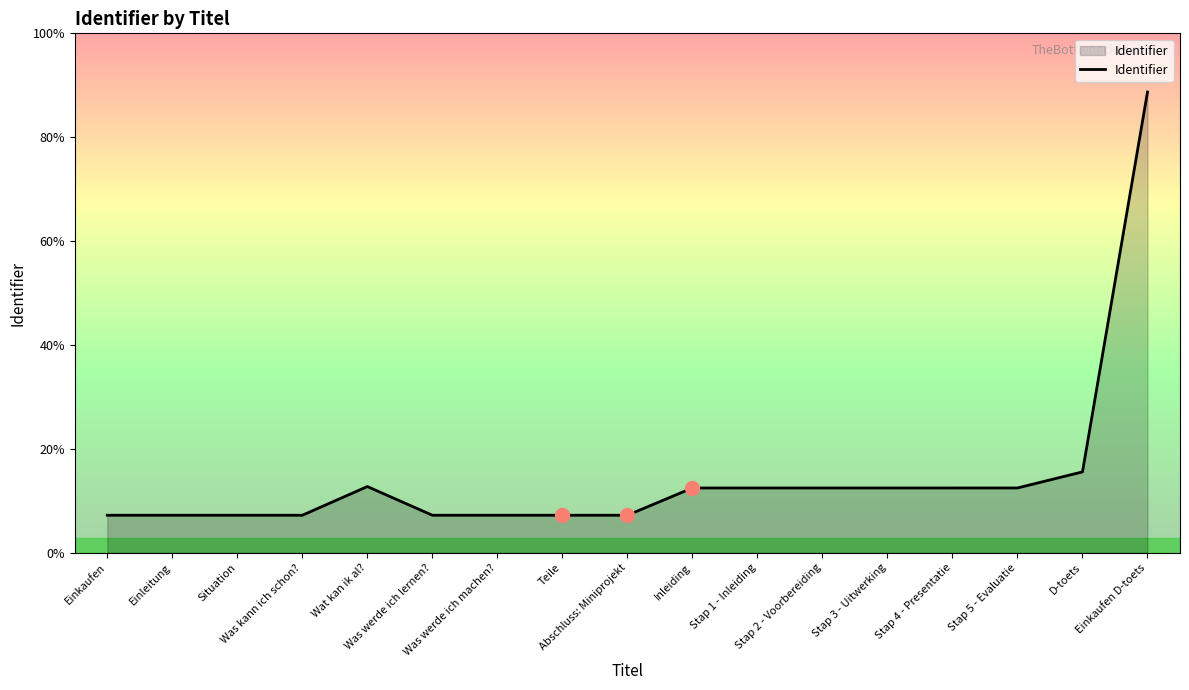

Is this an area chart (filled region under the line)?

Yes